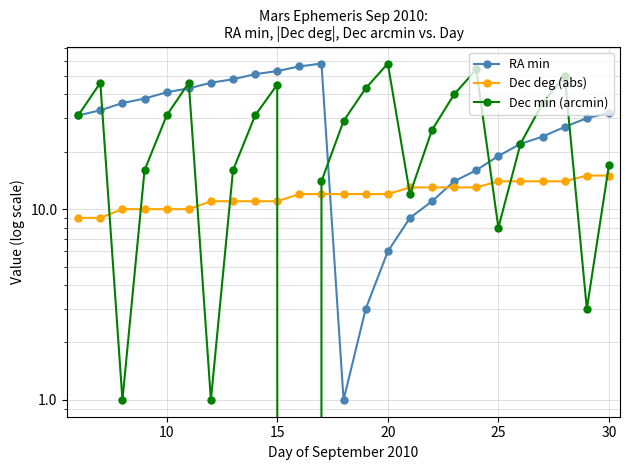

How many categories are shown in the chart?

25